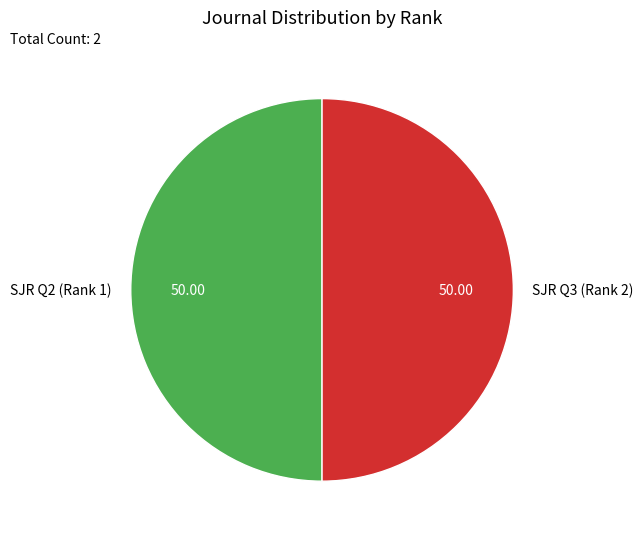

Is the sum of SJR Q3 (Rank 2) and SJR Q2 (Rank 1) greater than half?

Yes